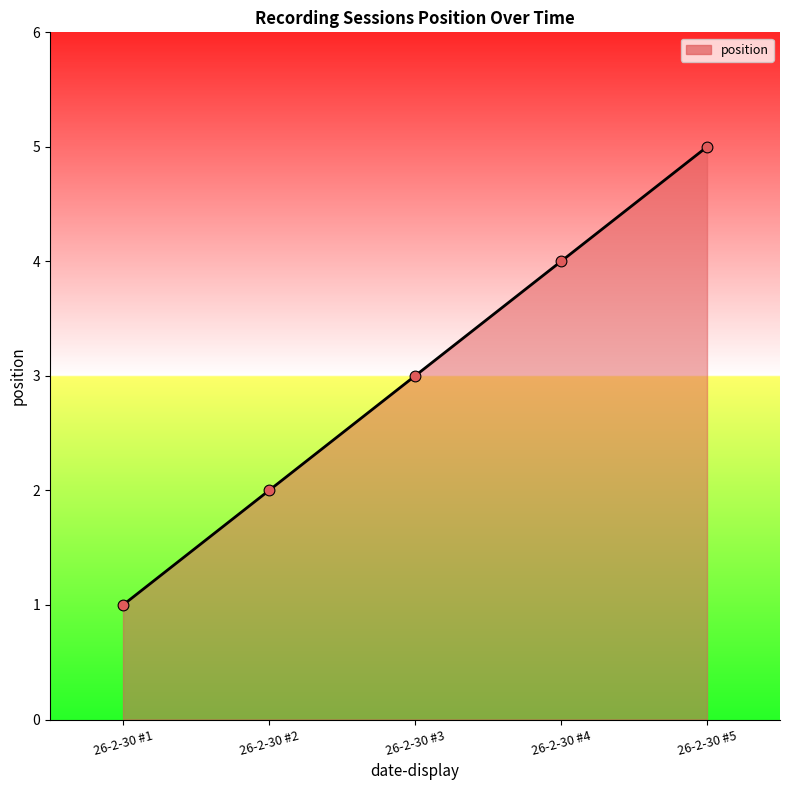

Between 26-2-30 #1 and 26-2-30 #3, which is larger?

26-2-30 #3